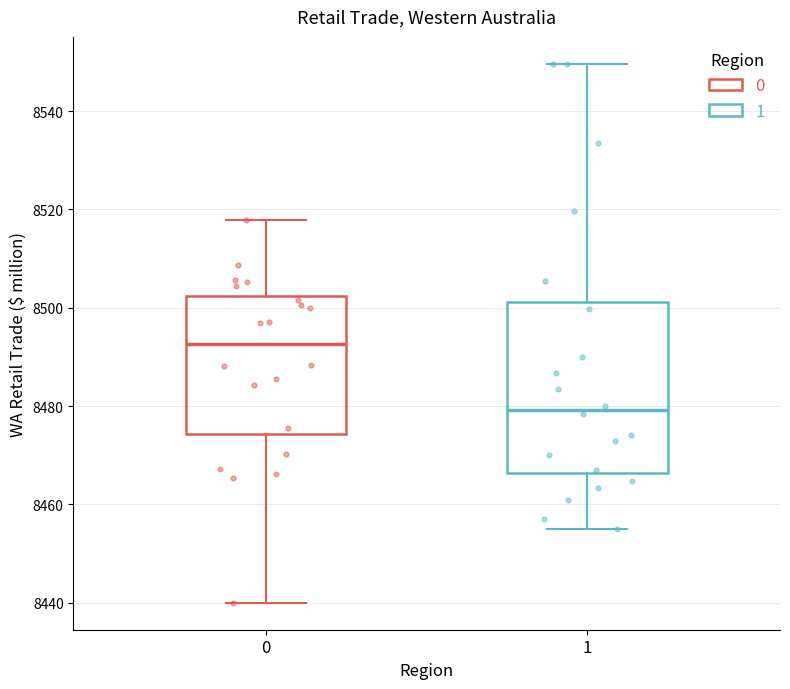

Which box has the highest median line?

0